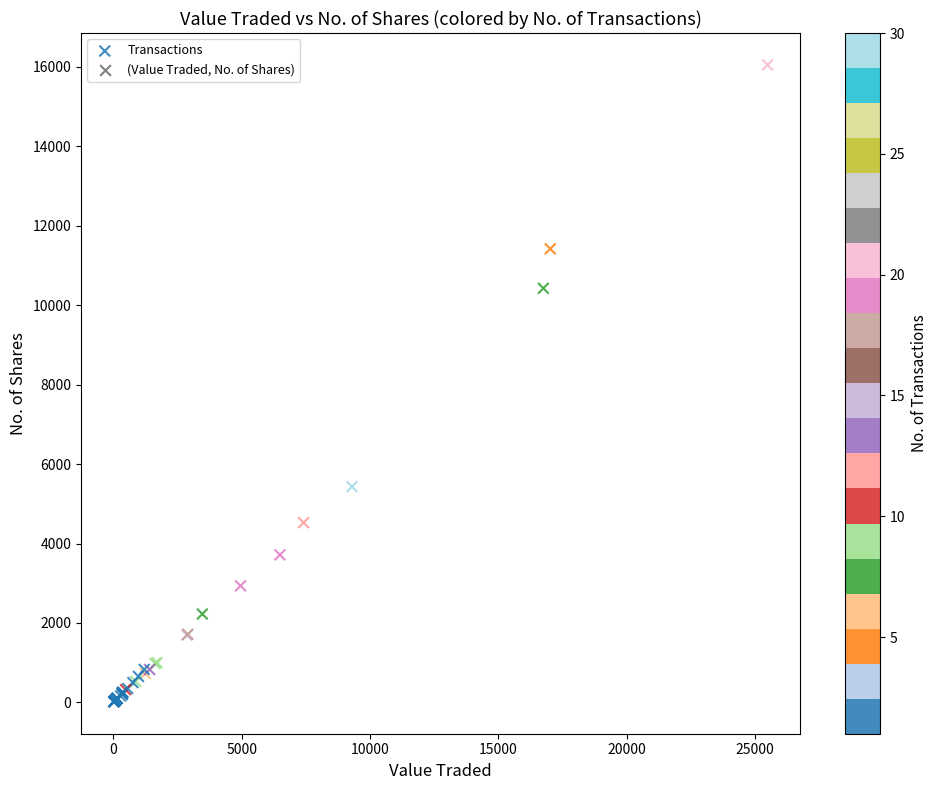

What Y value in the scatter plot is closest to 8031?

10425